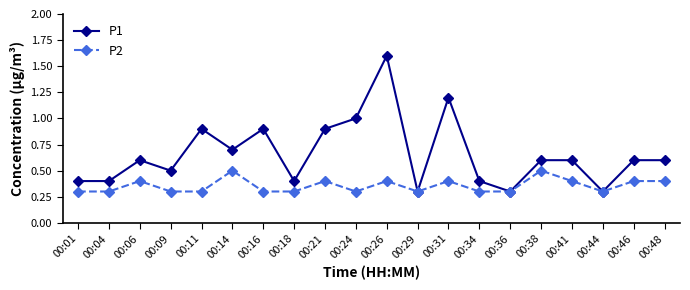

What is the total value across all series at 00:21?

1.3